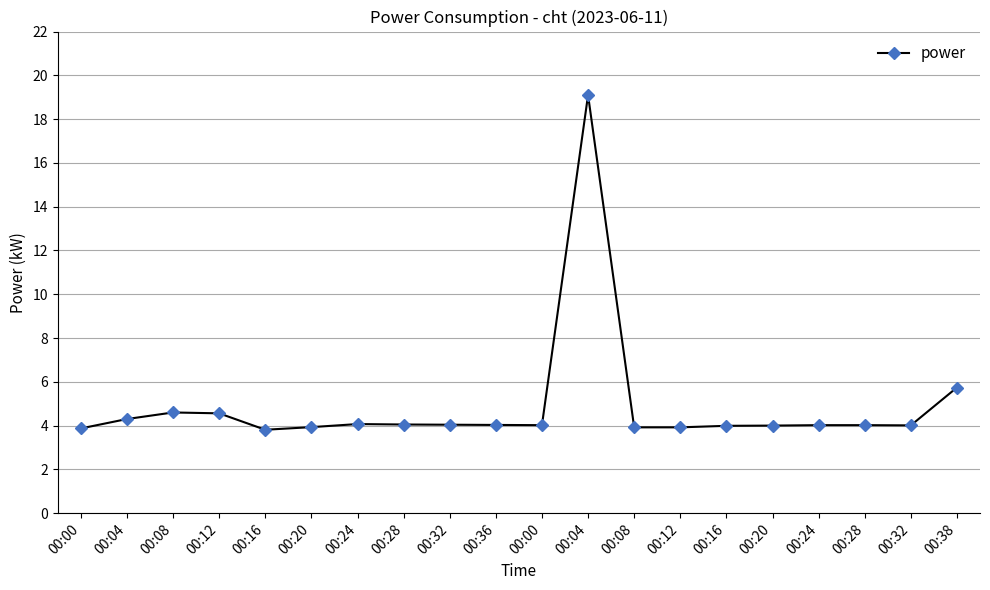

How many points are lower than both their immediate neighbors (excluding endpoints)?

3